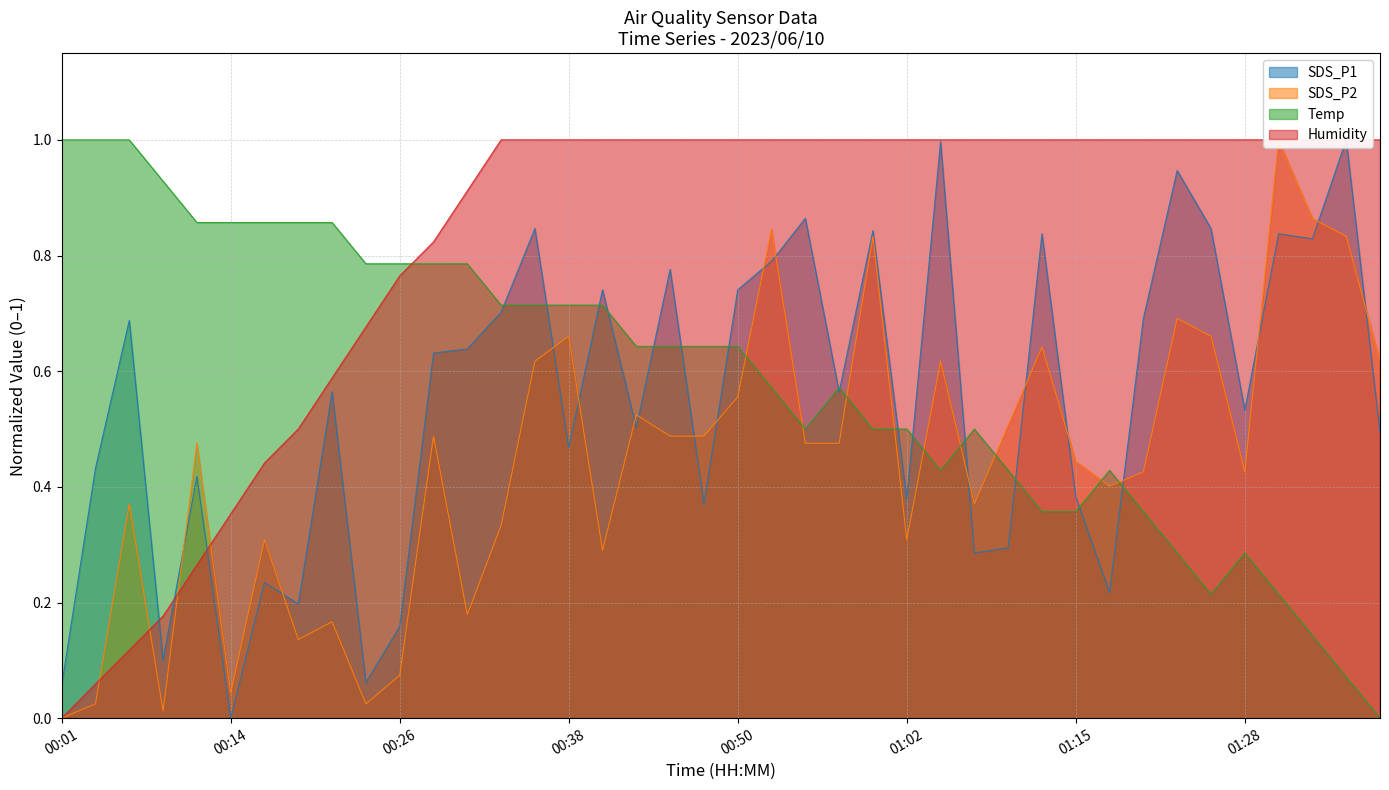

What is the value of the Humidity point at the 10th from the left?

0.7